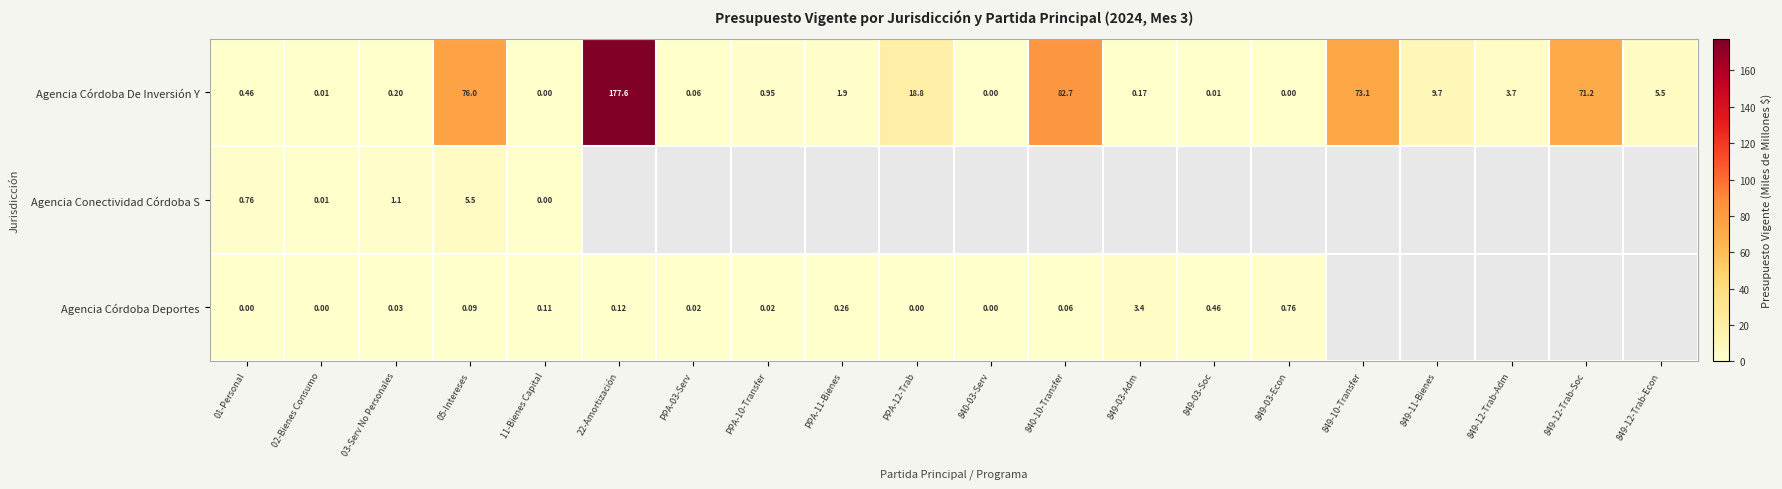

Is the value of Agencia Córdoba Deportes at 849-03-Soc greater than the value of Agencia Córdoba De Inversión Y at PPA-11-Bienes?

No